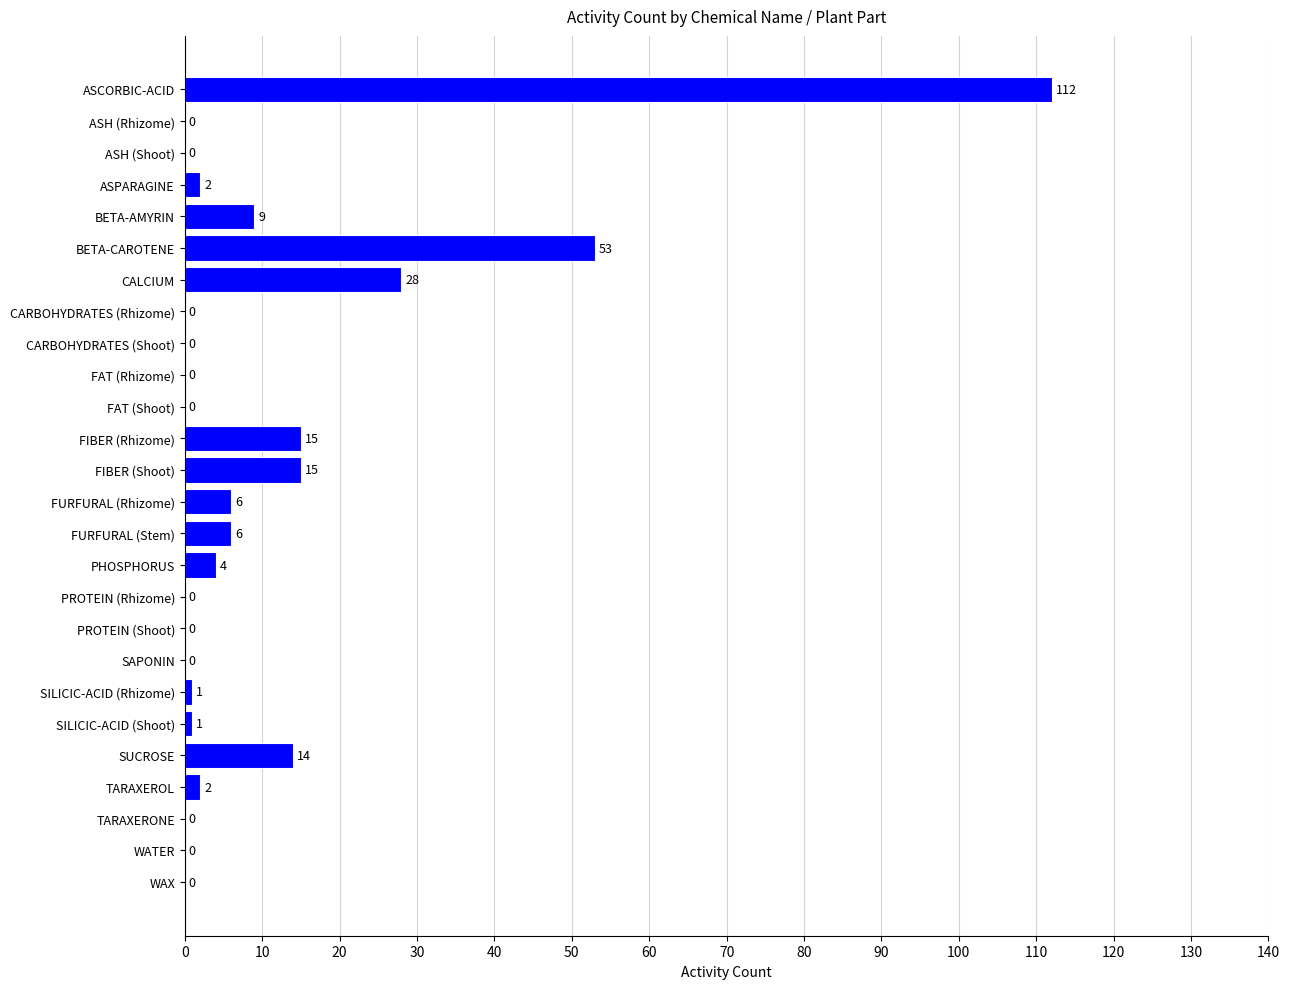

The value at CARBOHYDRATES (Shoot) is -66. True or false?

False